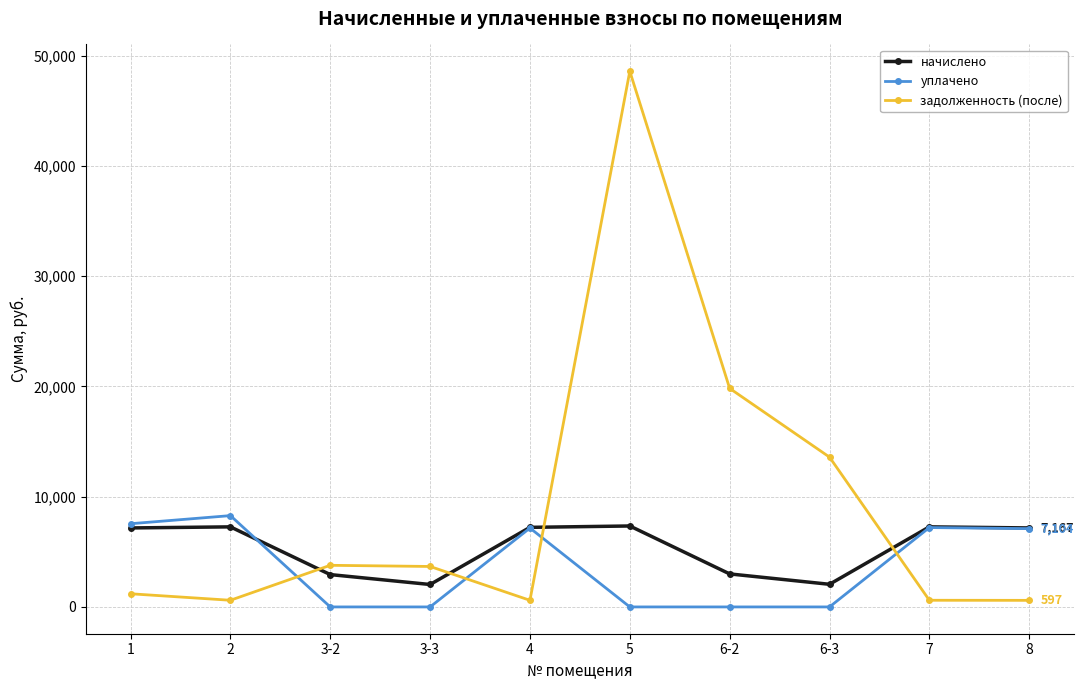

Where does the задолженность (после) series first go above 3671?

3-2